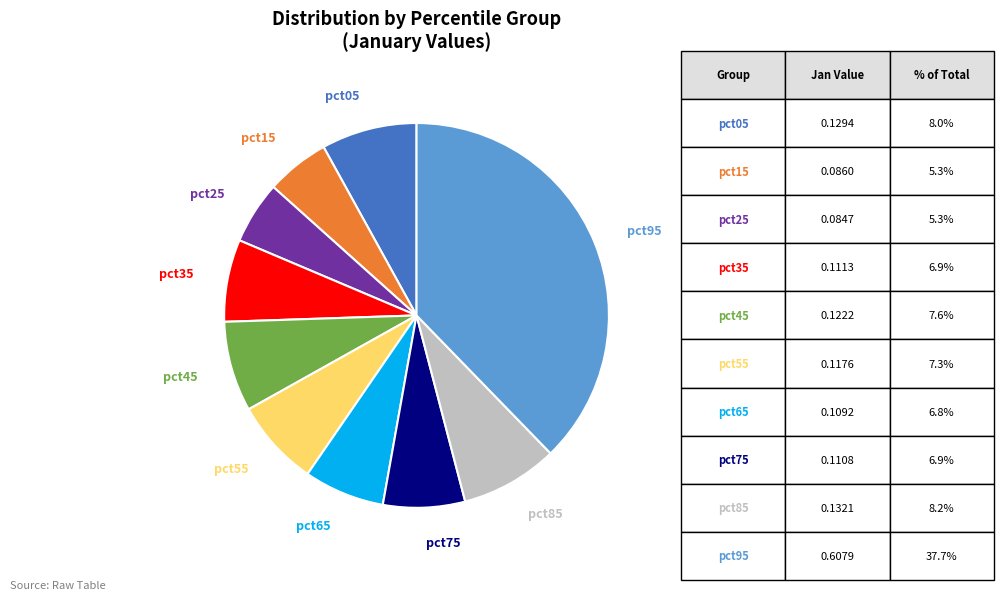

Count the number of slices in the pie.

10